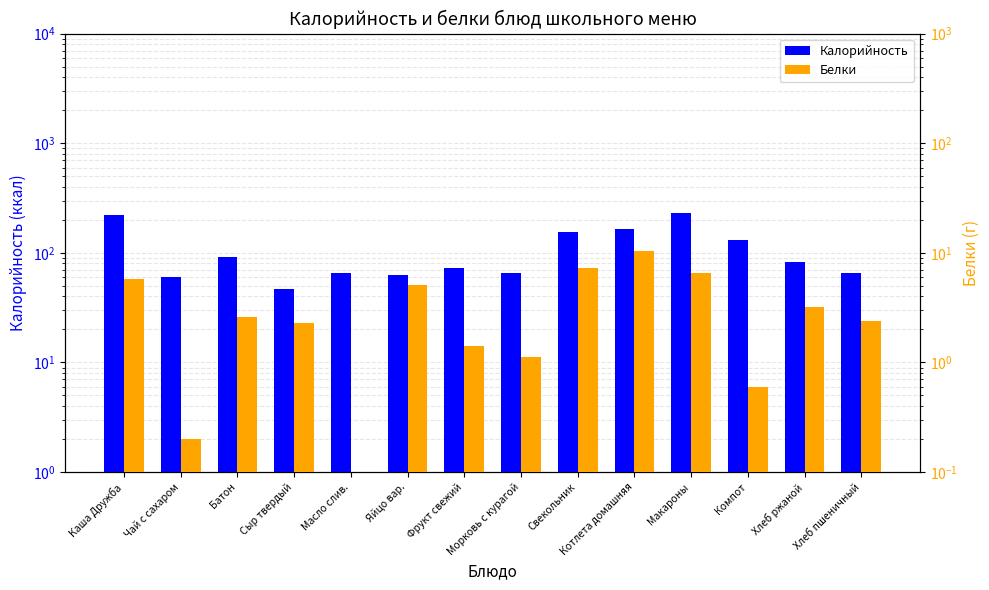

What is the sum of the Калорийность values at Сыр твердый and Яйцо вар.?

110.0